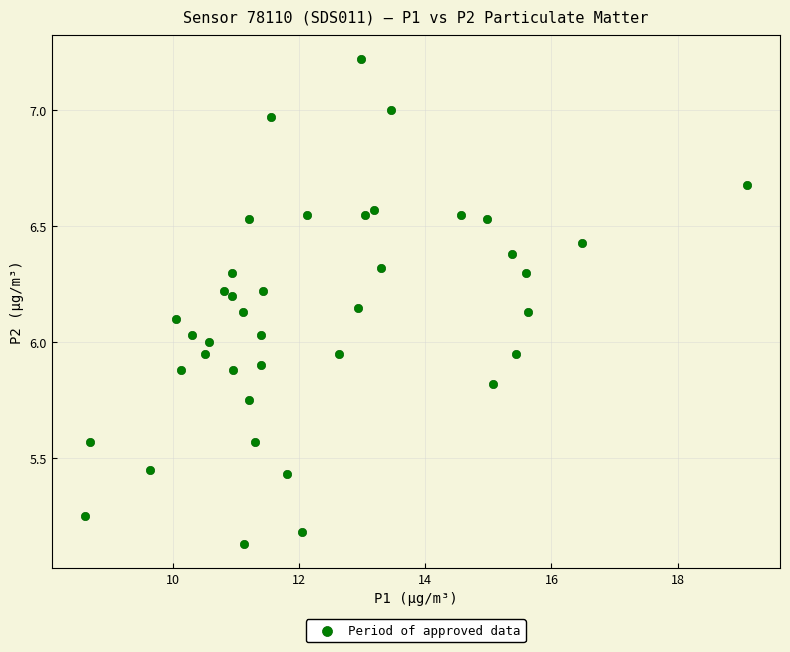

What is the range of Y values (max minus min)?

2.1